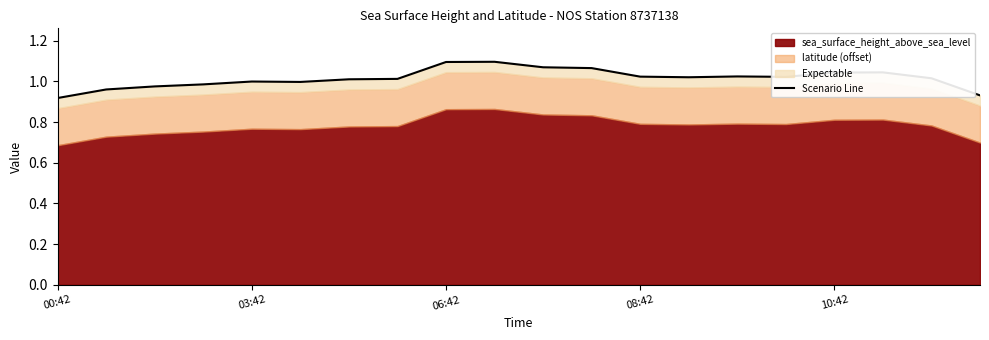

Is it true that the value at 9 is 1.1?

True